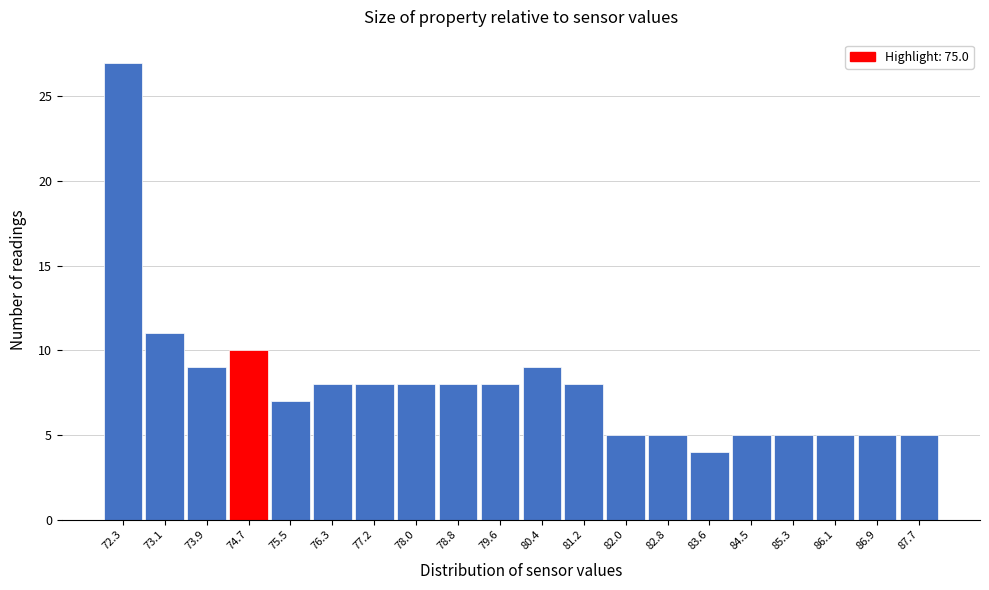

Reading right to left, what are all the values shown in this chart?

5	5	5	5	5	4	5	5	8	9	8	8	8	8	8	7	10	9	11	27